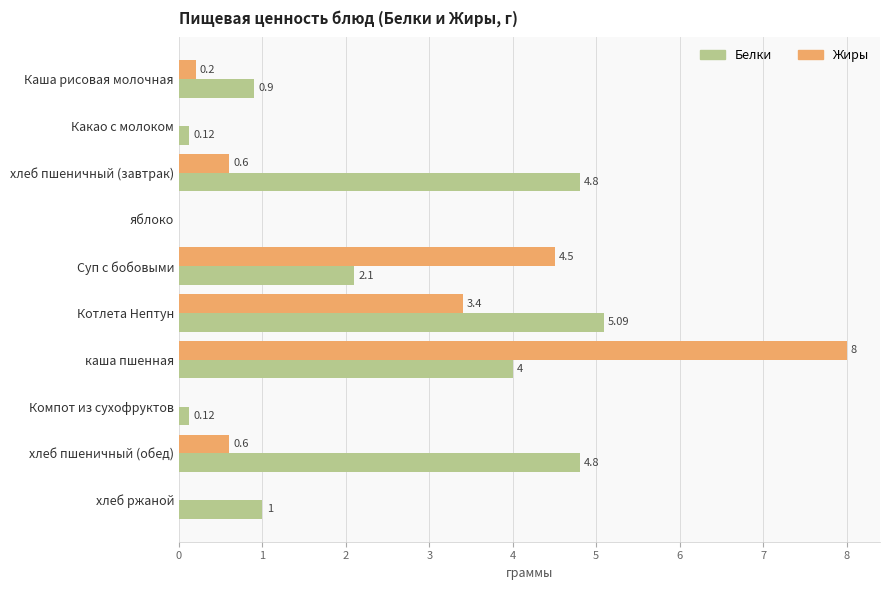

Which series changed the most between Каша рисовая молочная and Какао с молоком?

Белки